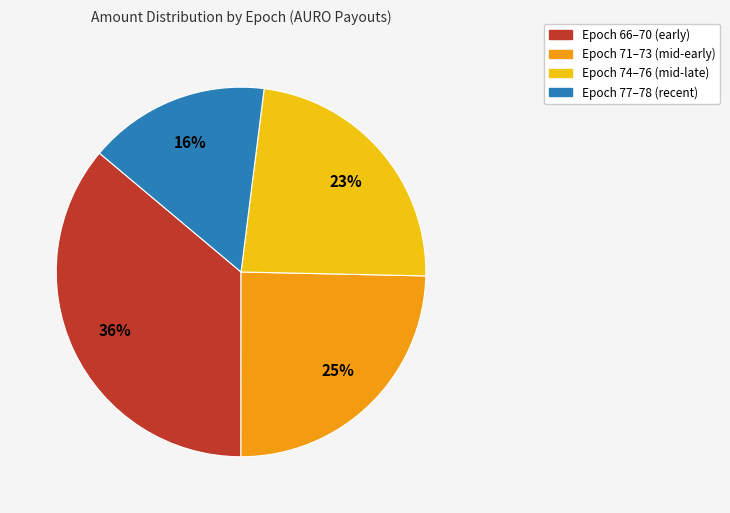

Is there any slice that represents more than half of the pie?

No